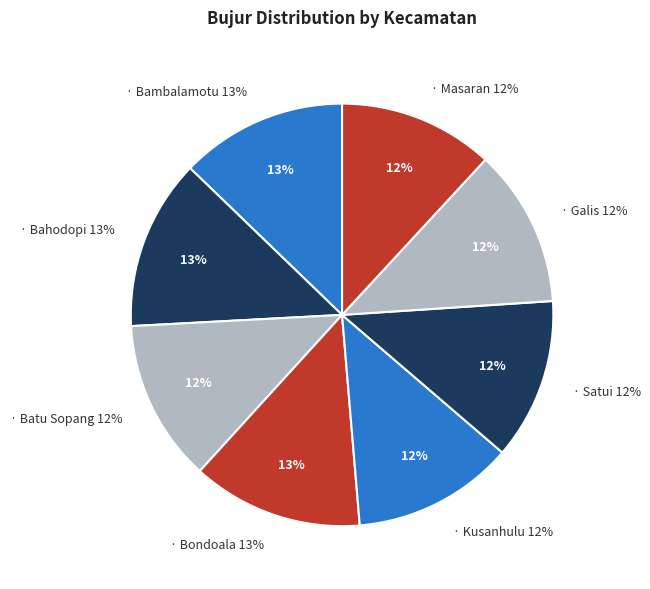

How many slices are in this pie chart?

8